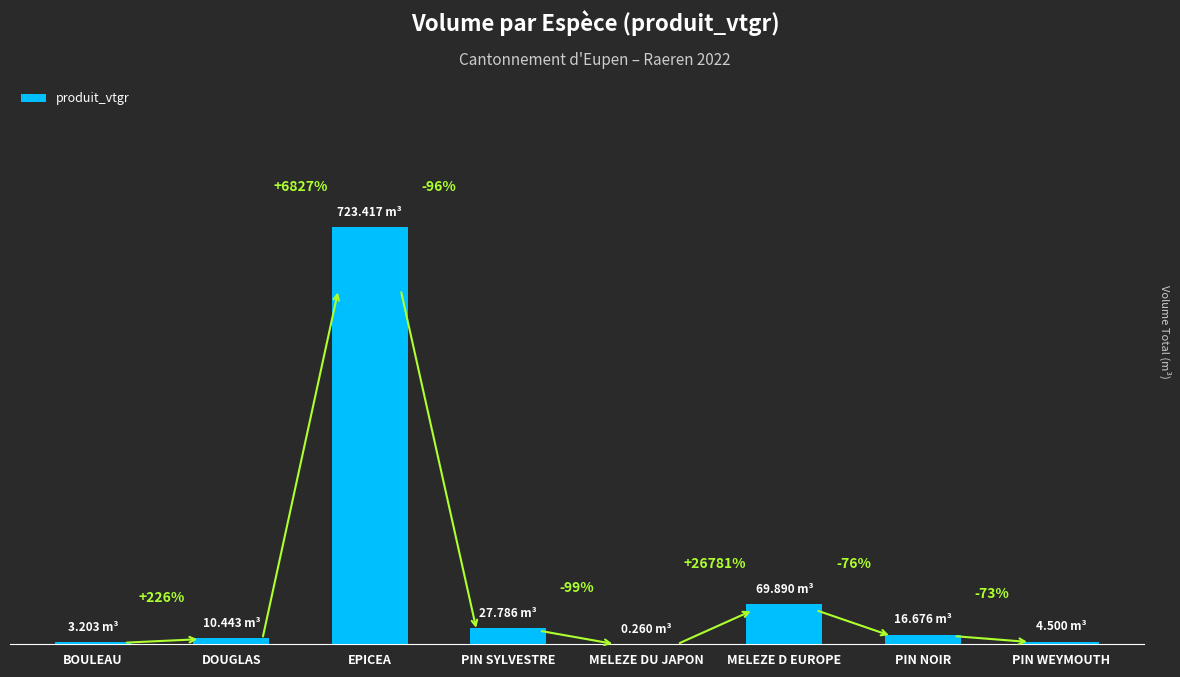

What is the average value?

107.0